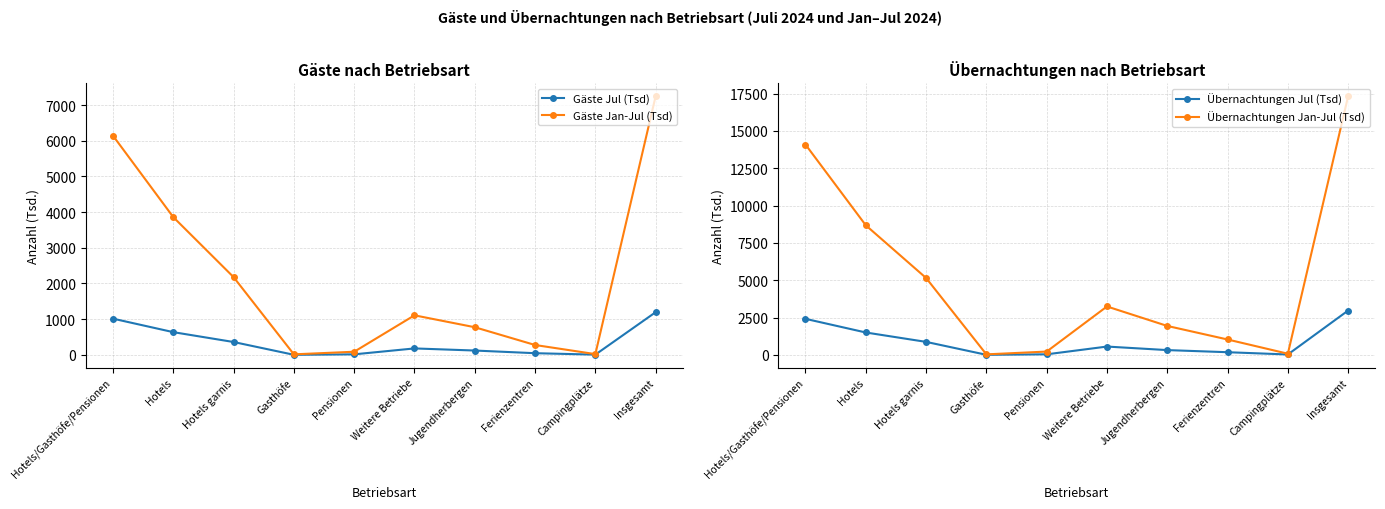

What is the maximum value for Übernachtungen Jan-Jul (Tsd)?

17332.0